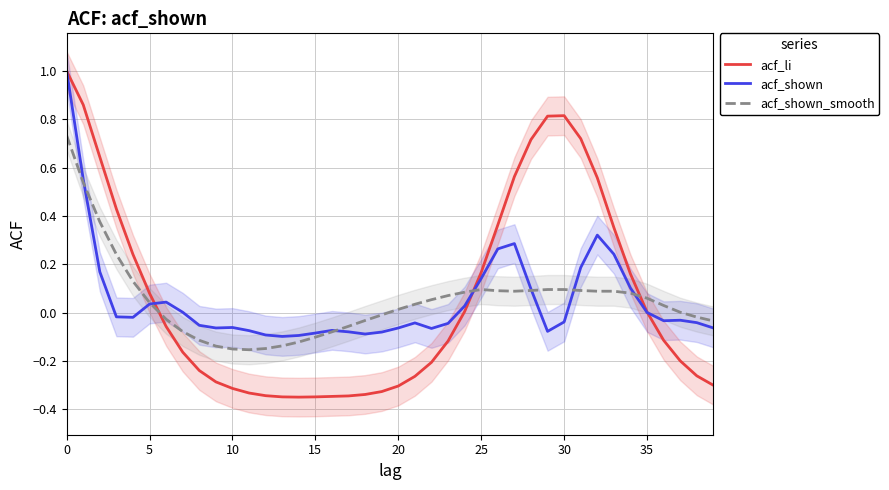

True or false: acf_li has a value of -0.5 at 10.

False